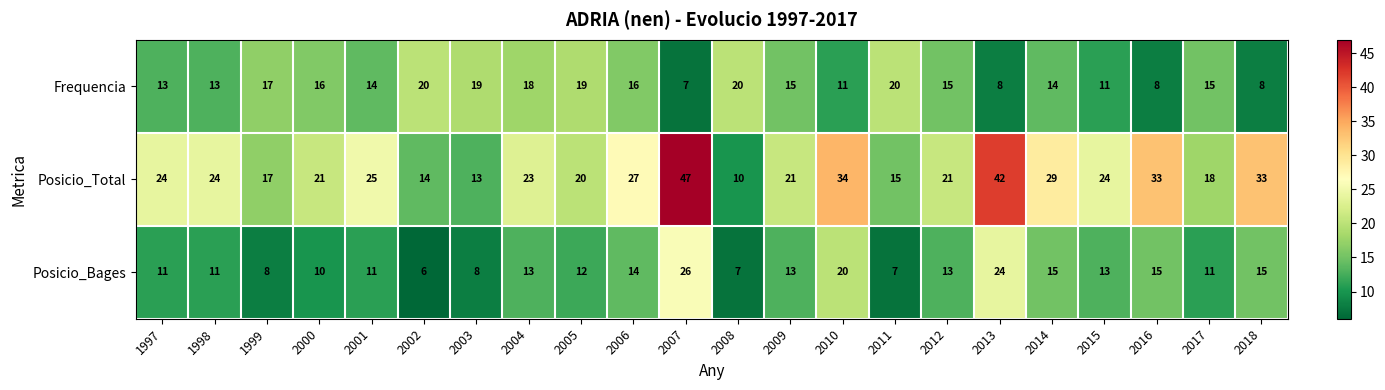

Which series has the largest total across all categories?

Posicio_Total